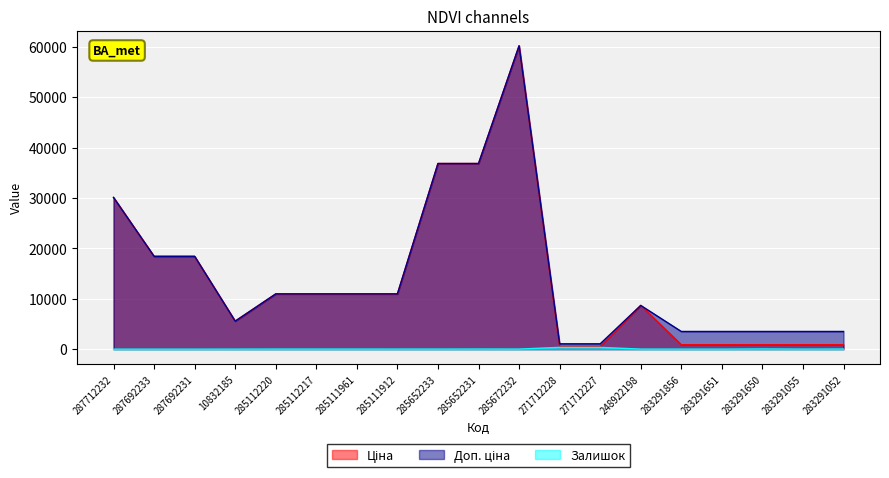

How many interior local peaks does the Ціна series have?

2